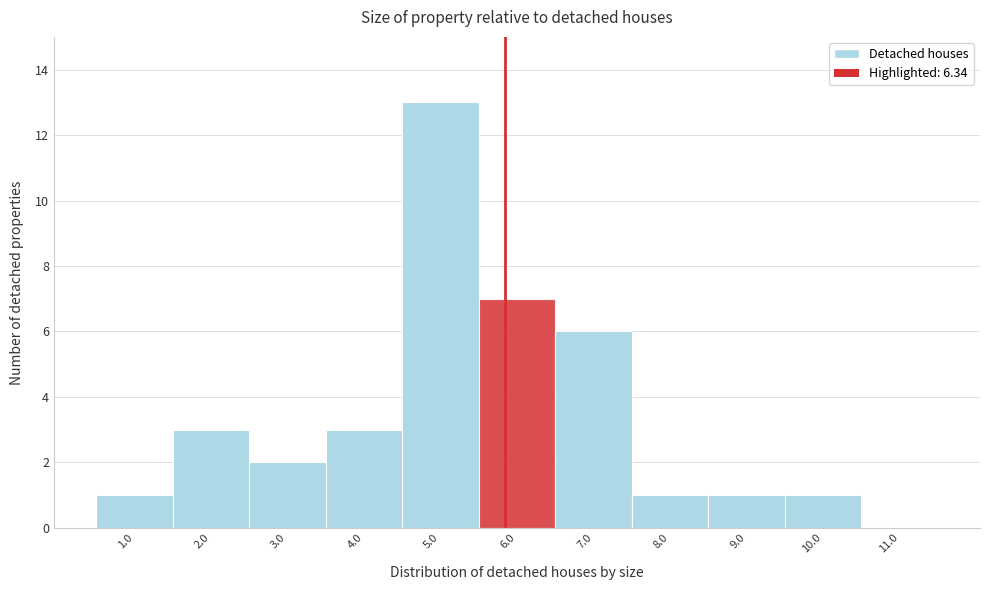

Reading right to left, extract all data points from this chart.

11.0=0	10.0=1	9.0=1	8.0=1	7.0=6	6.0=7	5.0=13	4.0=3	3.0=2	2.0=3	1.0=1